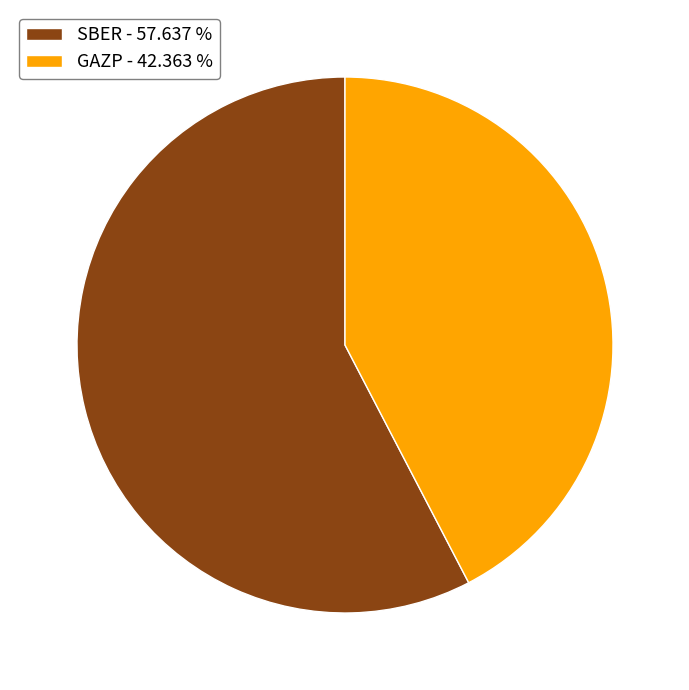

Which category has the biggest portion of the pie?

SBER